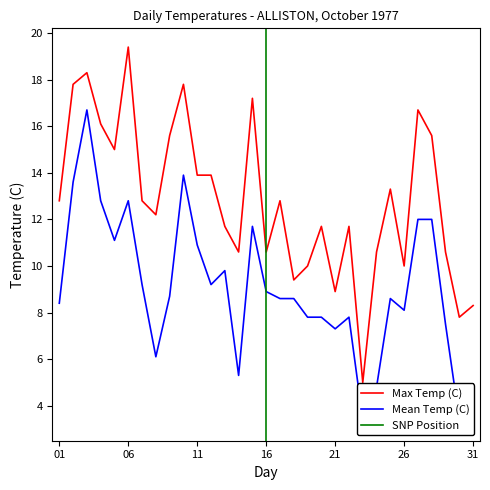

Reading left to right, extract all data points from this chart.

Max Temp (C): 01=12.8	02=17.8	03=18.3	04=16.1	05=15.0	06=19.4	07=12.8	08=12.2	09=15.6	10=17.8	11=13.9	12=13.9	13=11.7	14=10.6	15=17.2	16=10.6	17=12.8	18=9.4	19=10.0	20=11.7	21=8.9	22=11.7	23=5.0	24=10.6	25=13.3	26=10.0	27=16.7	28=15.6	29=10.6	30=7.8	31=8.3
Mean Temp (C): 01=8.4	02=13.6	03=16.7	04=12.8	05=11.1	06=12.8	07=9.2	08=6.1	09=8.7	10=13.9	11=10.9	12=9.2	13=9.8	14=5.3	15=11.7	16=8.9	17=8.6	18=8.6	19=7.8	20=7.8	21=7.3	22=7.8	23=3.4	24=4.8	25=8.6	26=8.1	27=12.0	28=12.0	29=7.5	30=3.4	31=3.3